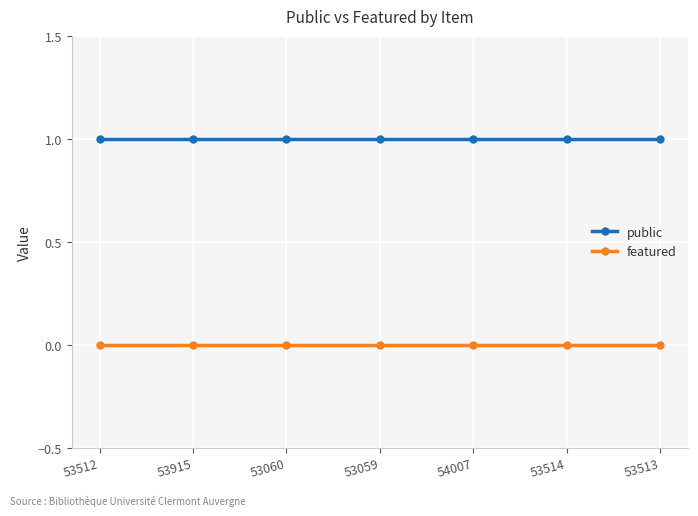

True or false: featured and public intersect in this chart.

False